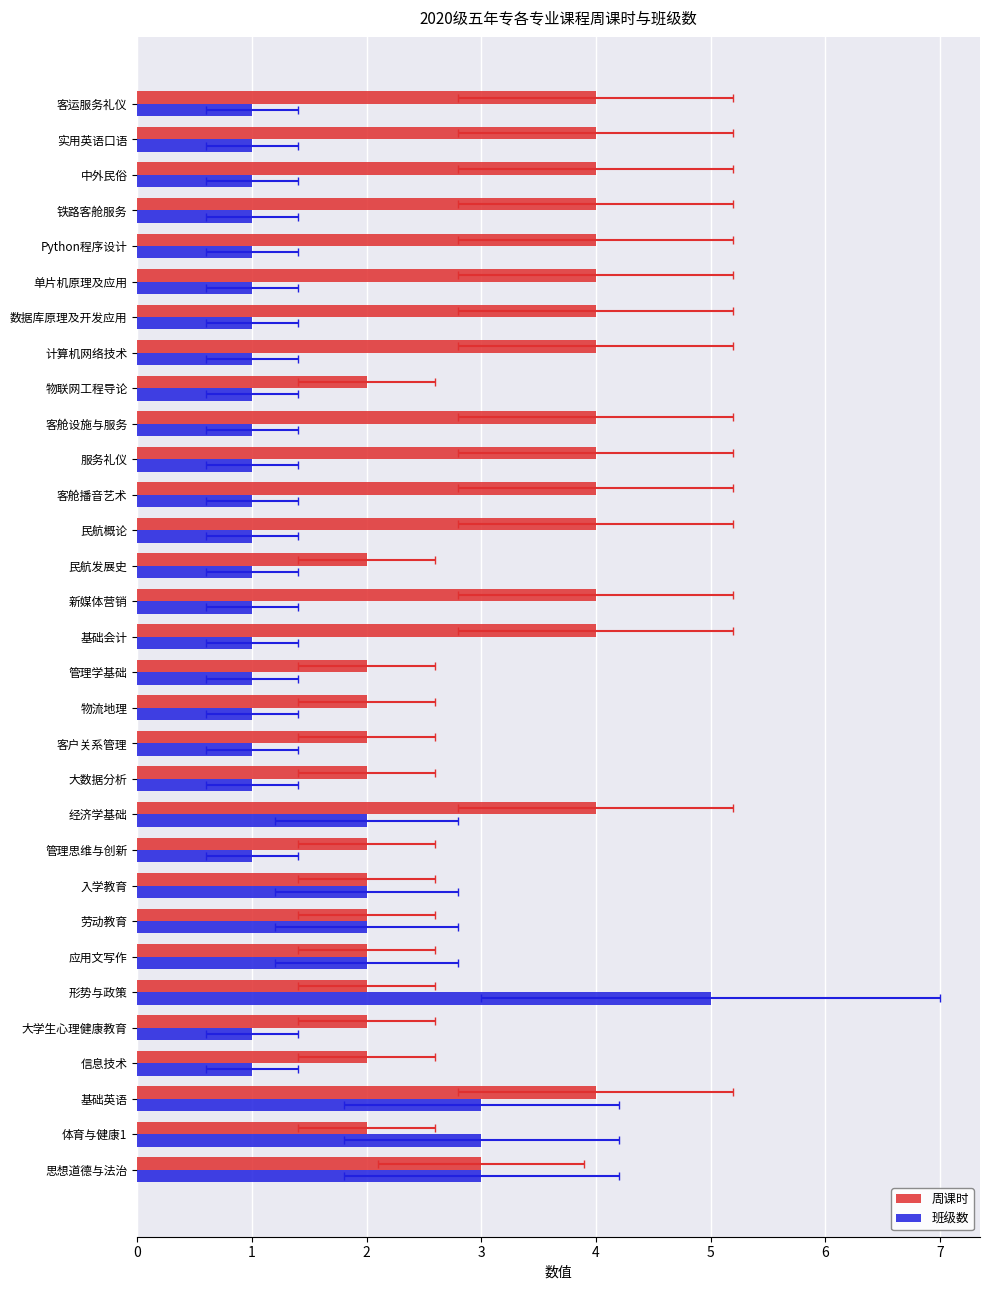

Which series has the largest total across all categories?

周课时